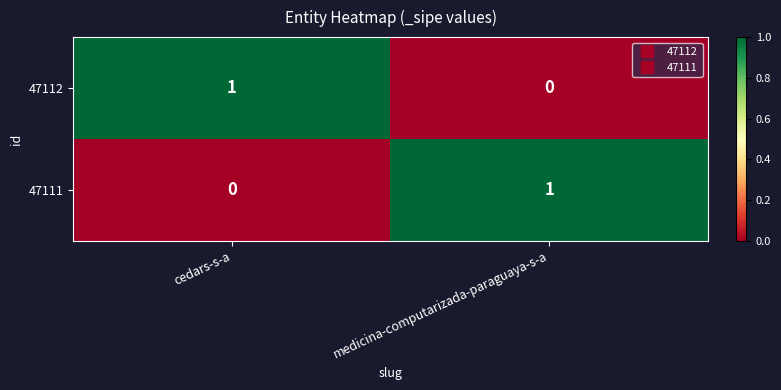

True or false: 47112 has a value of 1 at cedars-s-a.

True